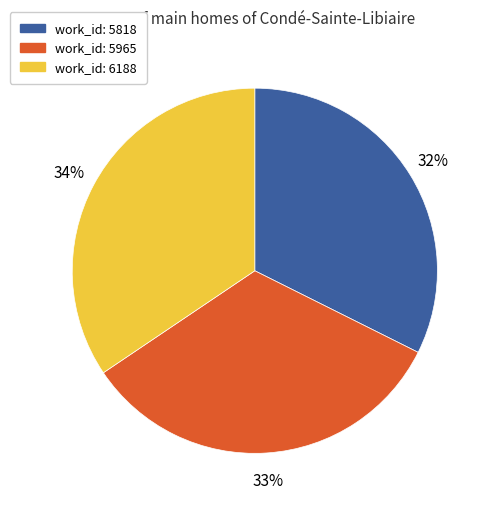

What percentage is the work_id: 6188 slice, to the nearest percent?

34%